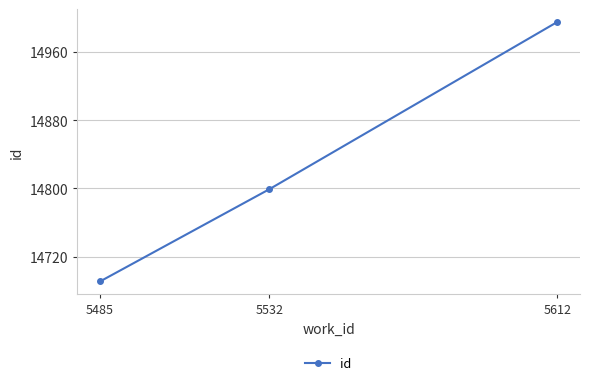

Which category has the lowest value across all series?

5485